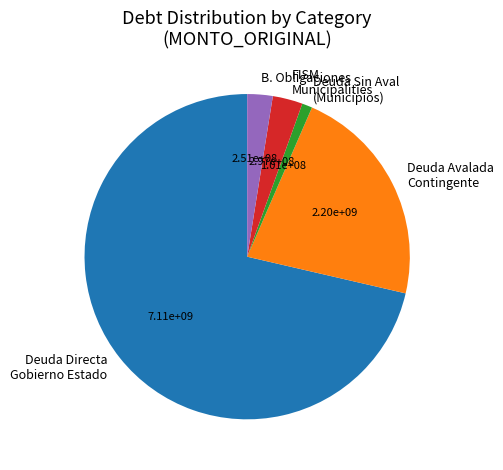

Does Deuda Directa Gobierno Estado account for over 50% of the chart?

Yes